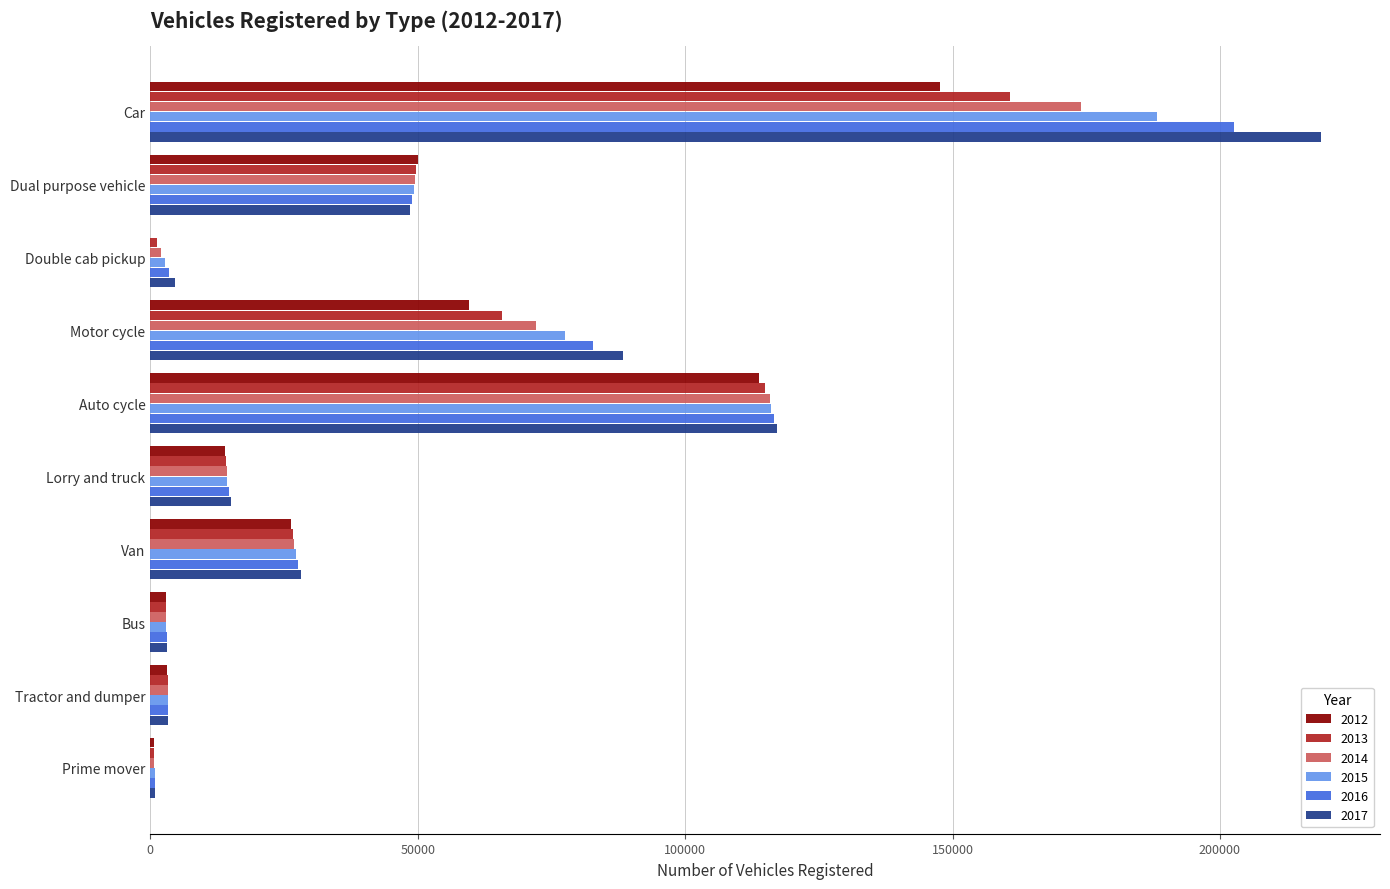

Is it true that 2012 equals 63665 at Double cab pickup?

False